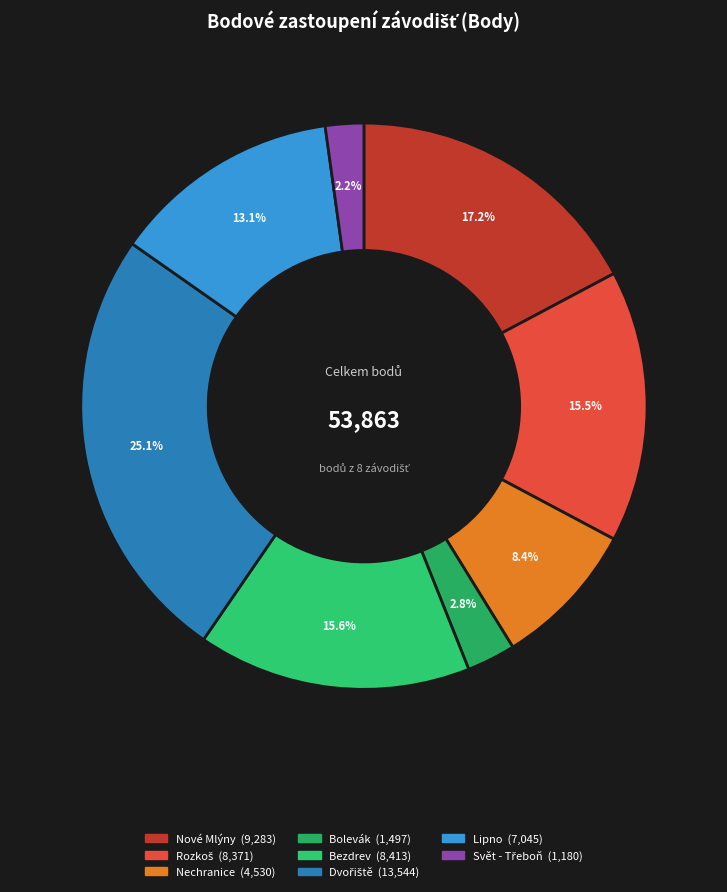

Which category has the biggest portion of the pie?

Dvořiště